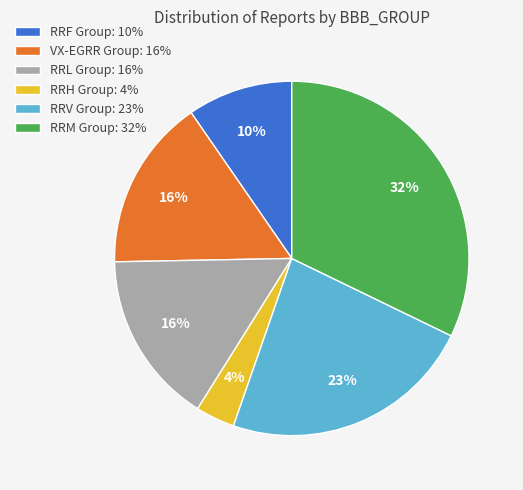

Combined, do RRL Group: 16% and VX-EGRR Group: 16% account for over 50%?

No